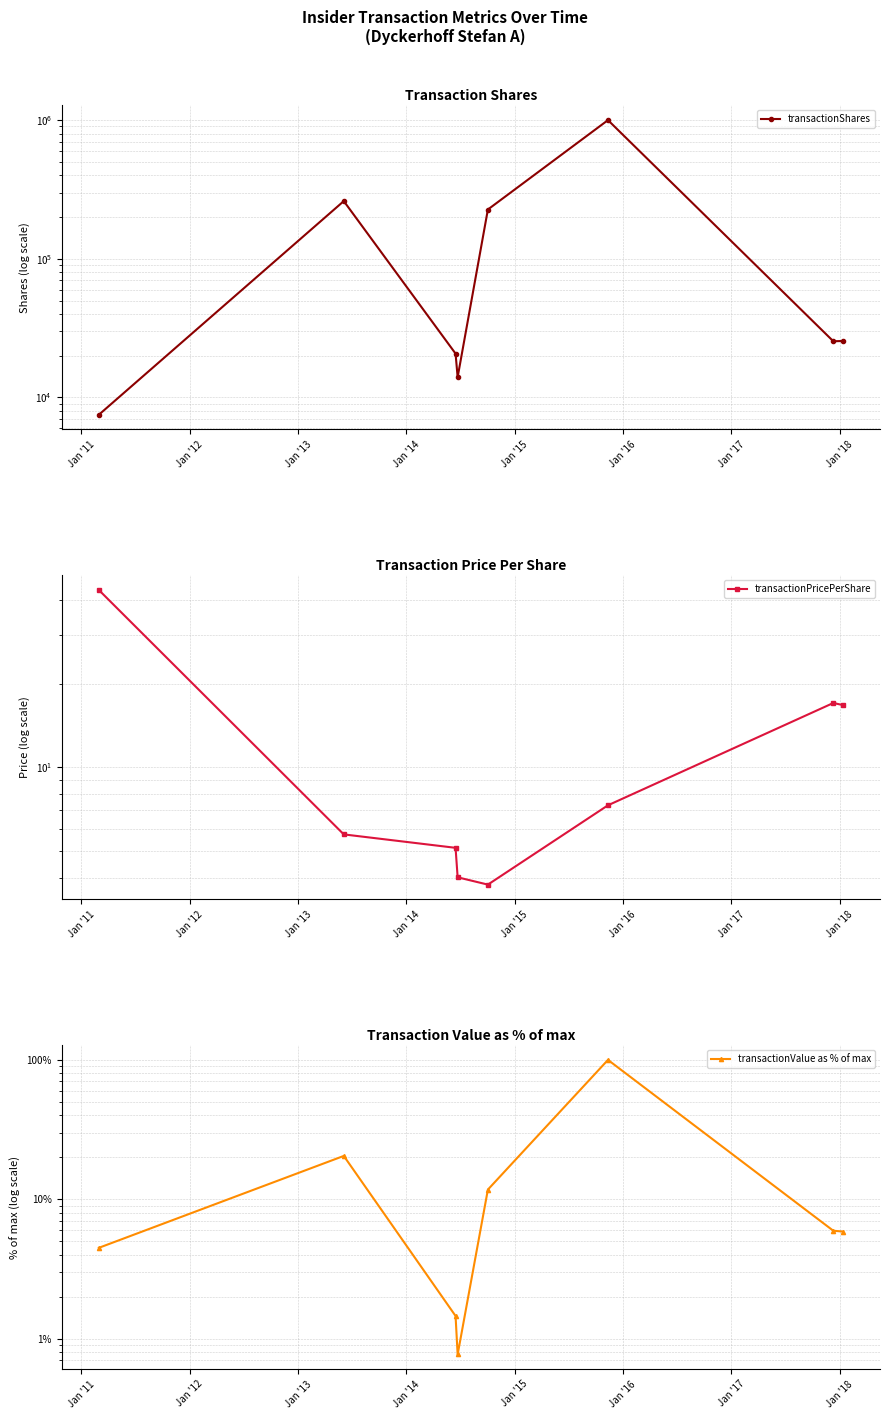

How many lines are shown in the chart?

3